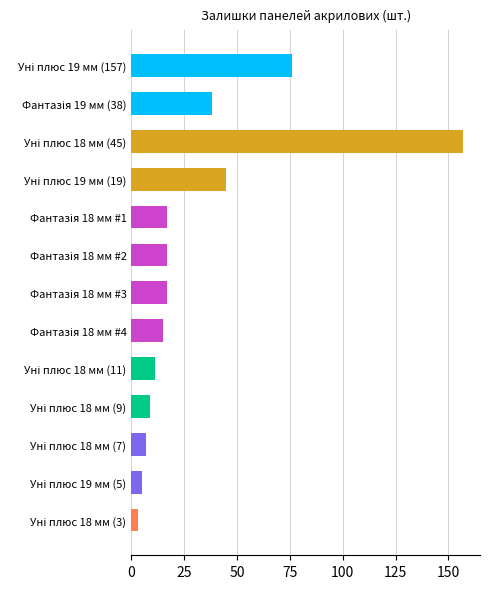

What is the average value?

32